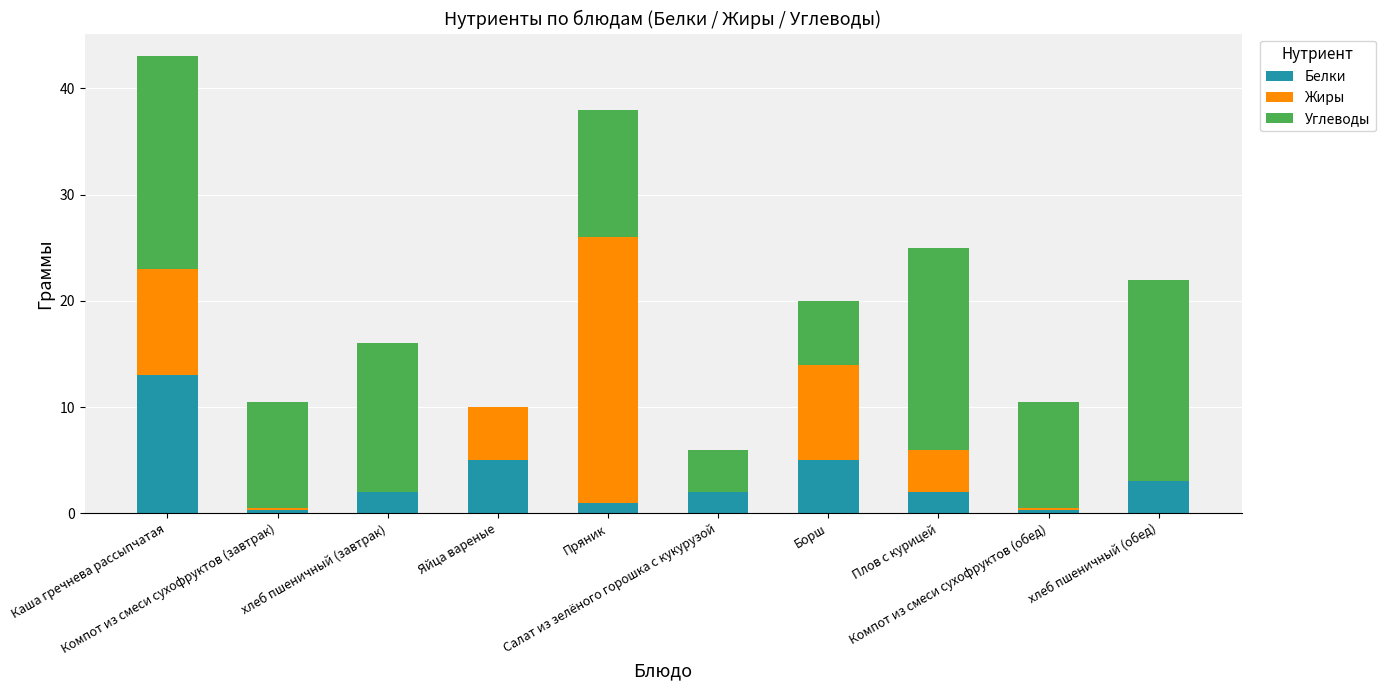

What are all the series names shown in the legend?

Белки, Жиры, Углеводы